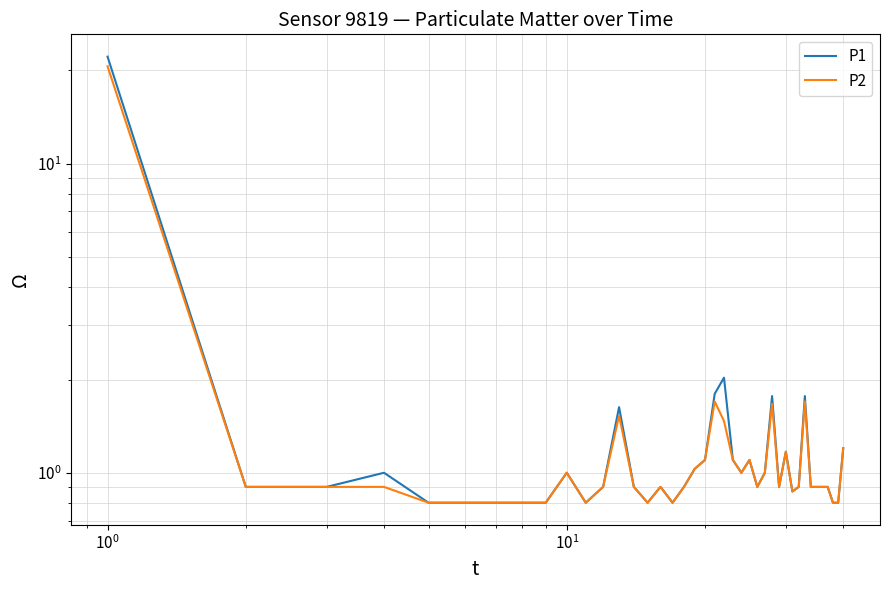

True or false: P1 and P2 cross at least once.

False